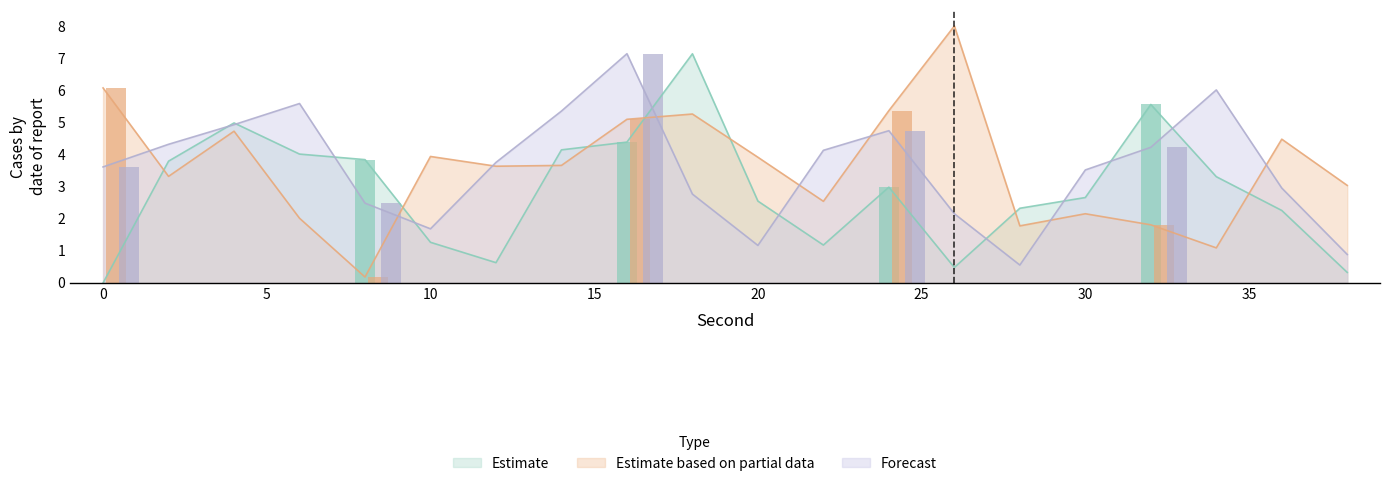

How many values in the Forecast series exceed 3?

12